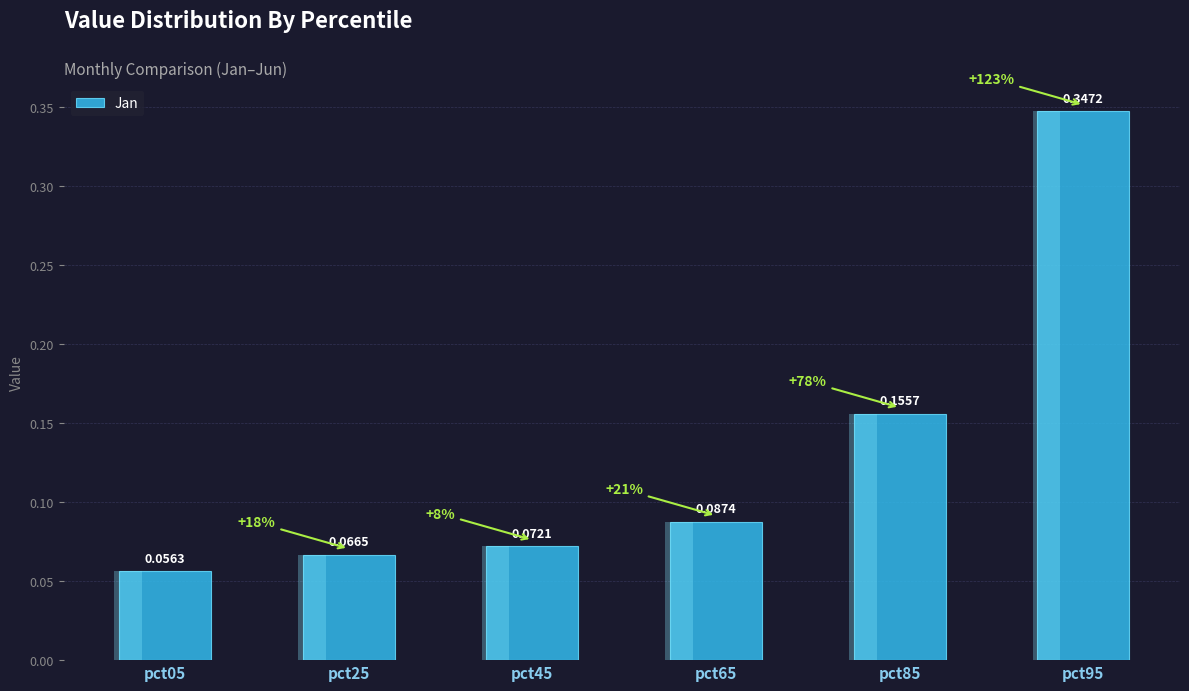

Which label corresponds to the smallest value in the chart?

pct05